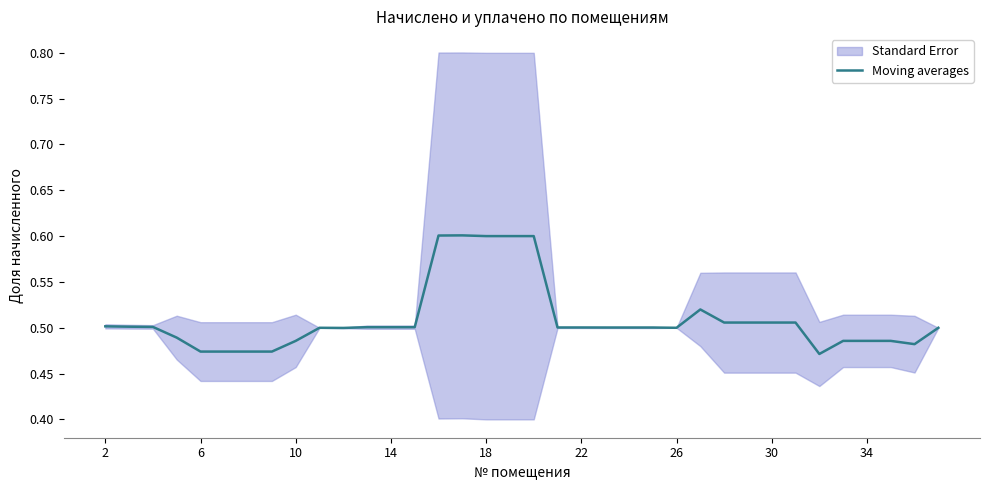

Read the value at 32.

0.5